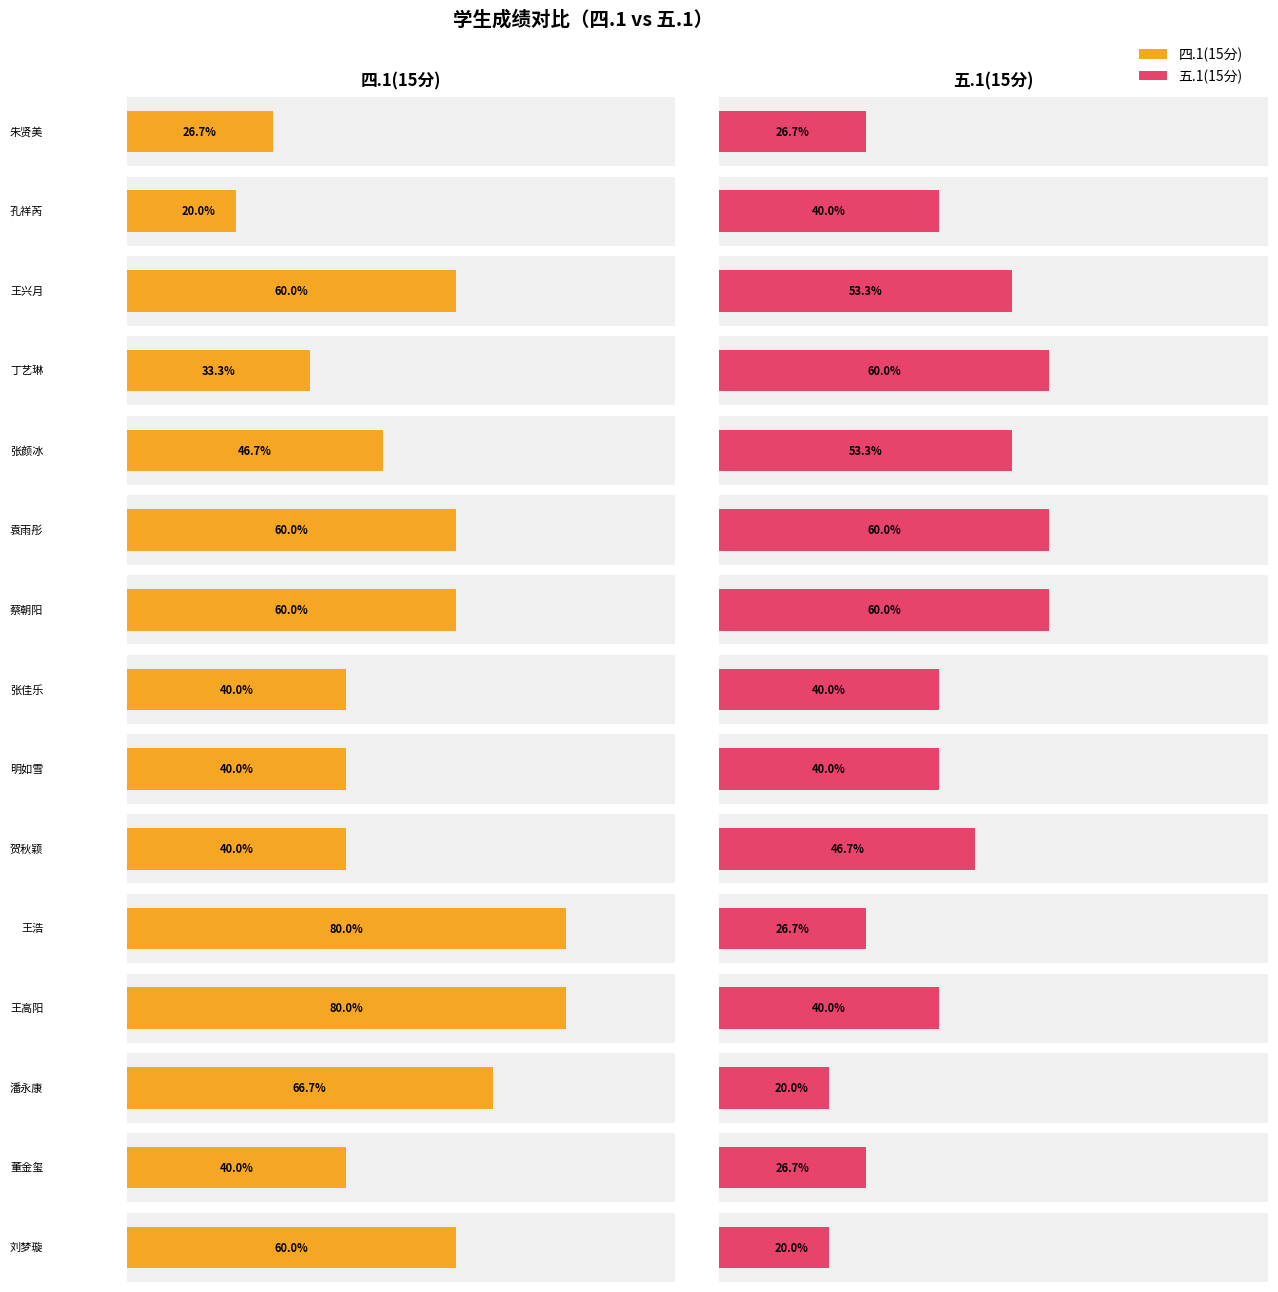

List the labels in order of 四.1(15分) value, largest first.

王浩, 王高阳, 潘永康, 王兴月, 袁雨彤, 蔡朝阳, 刘梦璇, 张颜冰, 张佳乐, 明如雪, 贺秋颖, 董金玺, 丁艺琳, 朱贤美, 孔祥芮